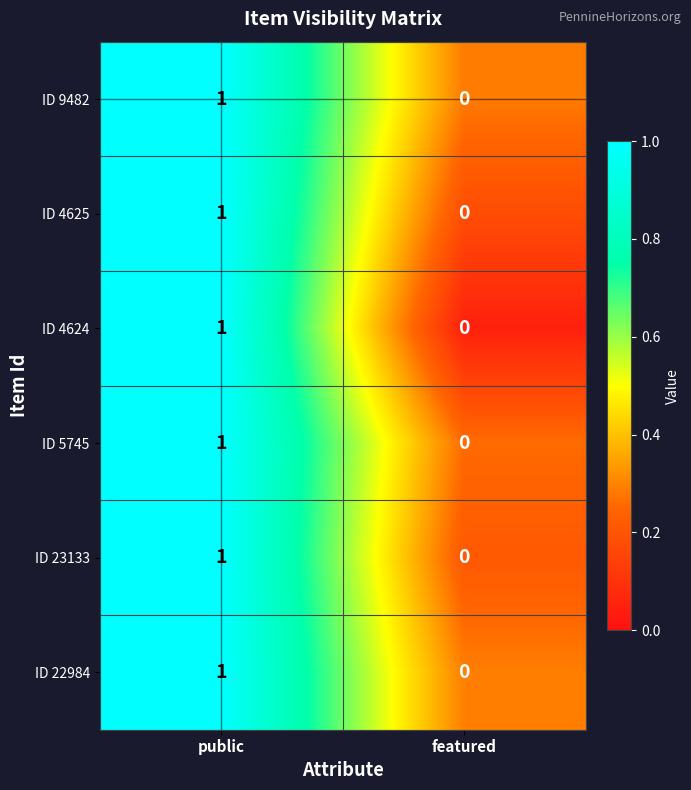

Which category has the highest value in the ID 9482 series?

public